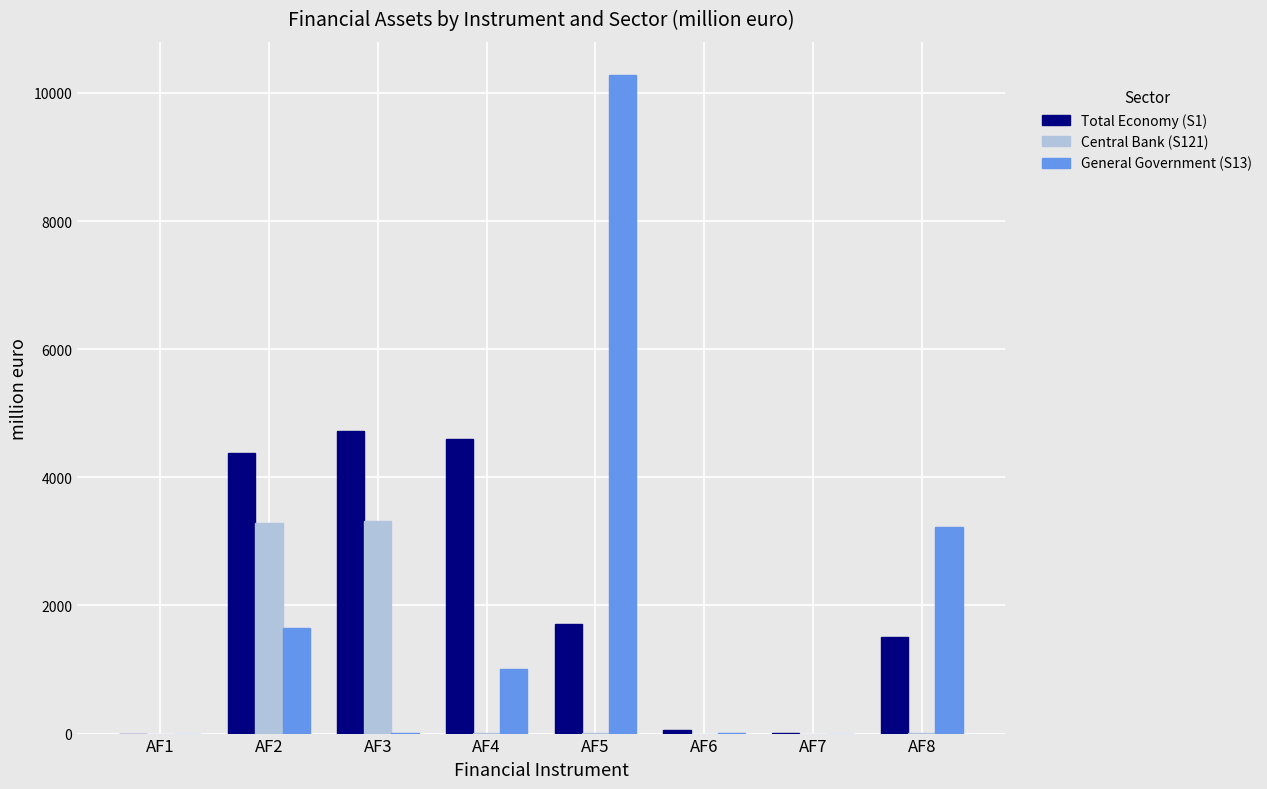

The General Government (S13) series shows 10.0 at AF6. True or false?

True